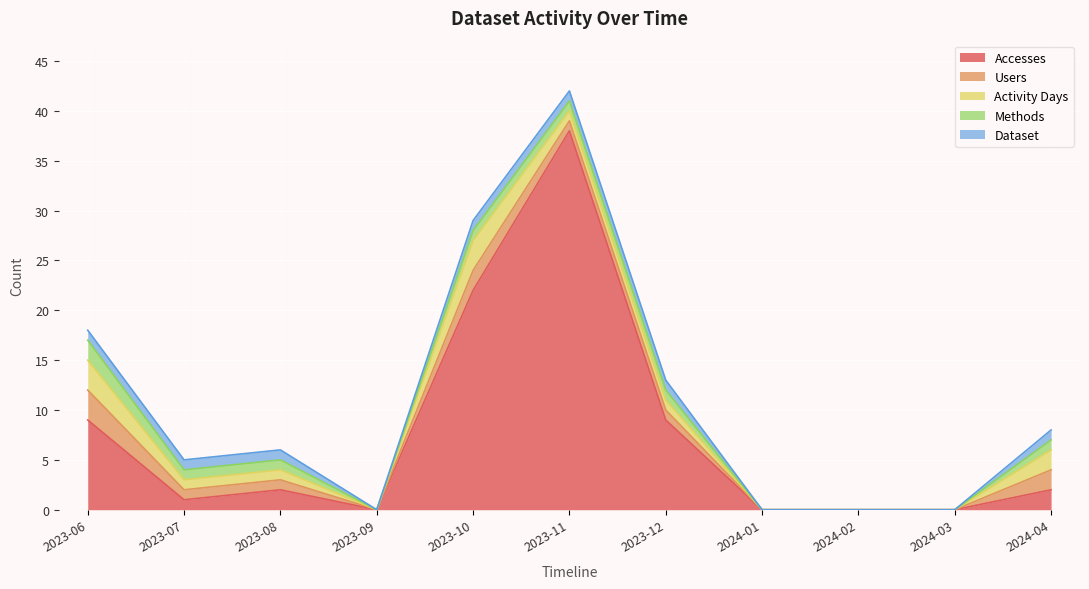

At which label is Activity Days closest to 1?

2023-07